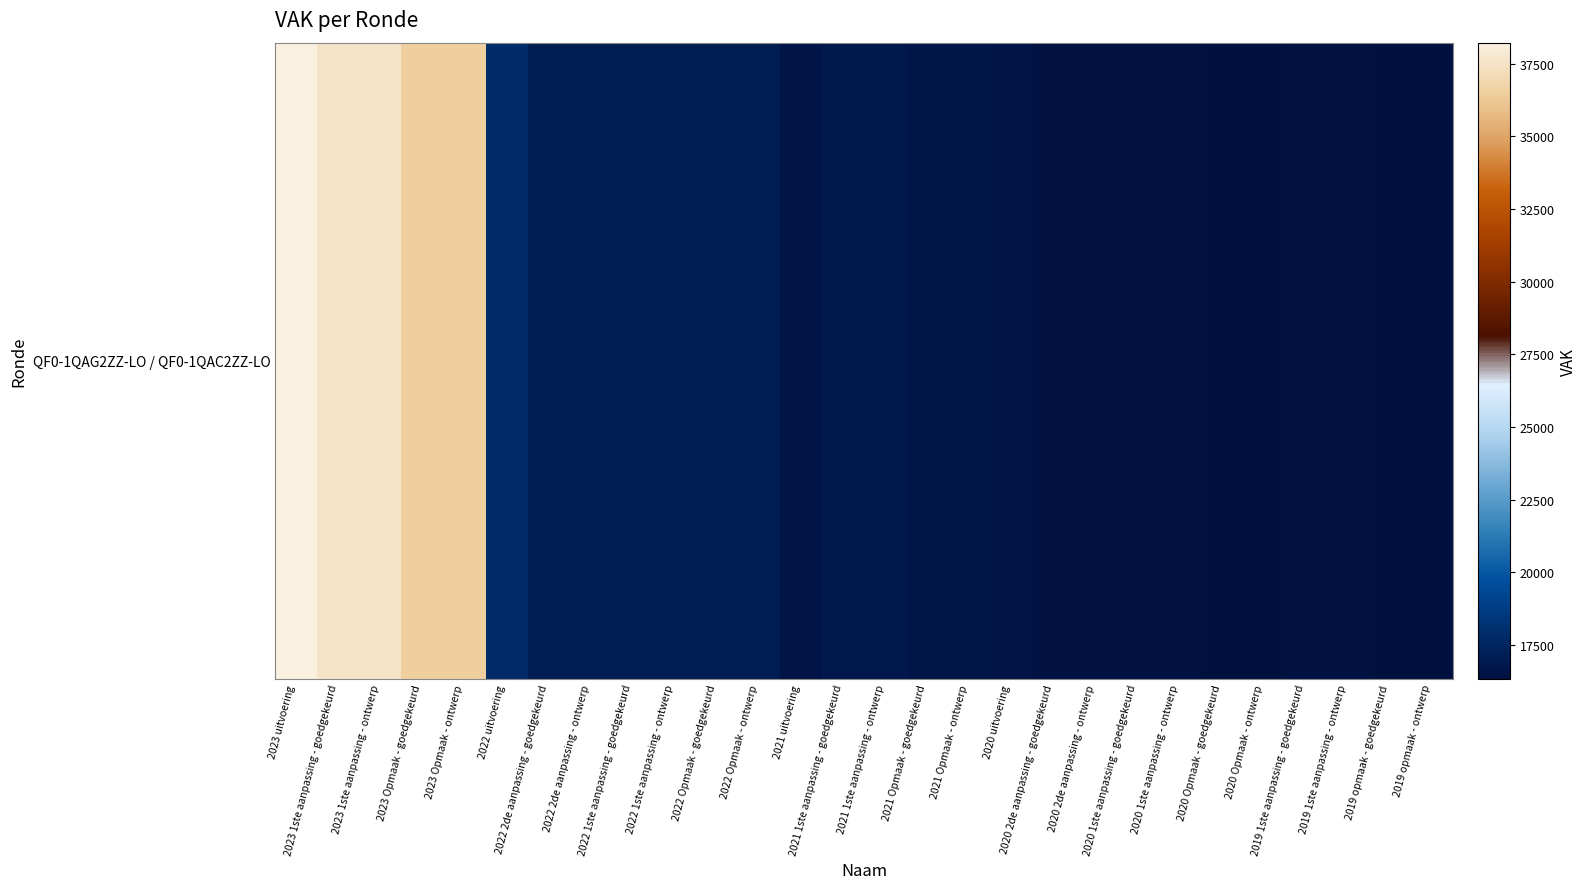

List the labels in order of value, largest first.

2023 uitvoering, 2023 1ste aanpassing - goedgekeurd, 2023 1ste aanpassing - ontwerp, 2023 Opmaak - goedgekeurd, 2023 Opmaak - ontwerp, 2022 uitvoering, 2022 2de aanpassing - goedgekeurd, 2022 2de aanpassing - ontwerp, 2022 1ste aanpassing - goedgekeurd, 2022 1ste aanpassing - ontwerp, 2022 Opmaak - goedgekeurd, 2022 Opmaak - ontwerp, 2021 1ste aanpassing - goedgekeurd, 2021 1ste aanpassing - ontwerp, 2021 Opmaak - goedgekeurd, 2021 Opmaak - ontwerp, 2020 uitvoering, 2021 uitvoering, 2019 1ste aanpassing - goedgekeurd, 2019 1ste aanpassing - ontwerp, 2020 2de aanpassing - goedgekeurd, 2020 2de aanpassing - ontwerp, 2020 1ste aanpassing - goedgekeurd, 2020 1ste aanpassing - ontwerp, 2020 Opmaak - goedgekeurd, 2020 Opmaak - ontwerp, 2019 opmaak - goedgekeurd, 2019 opmaak - ontwerp